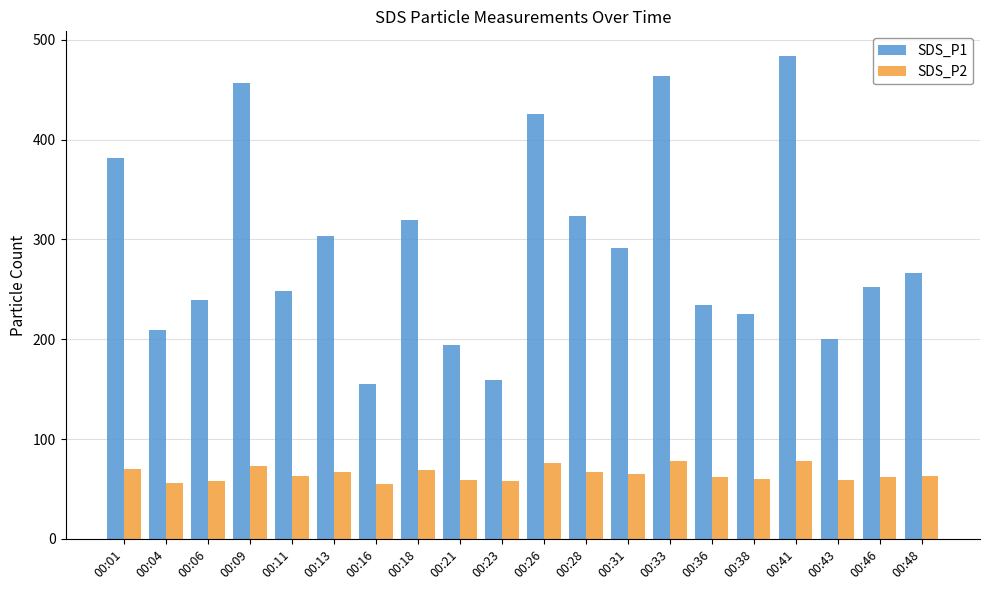

Is the value of SDS_P2 at 00:38 greater than the value of SDS_P1 at 00:33?

No